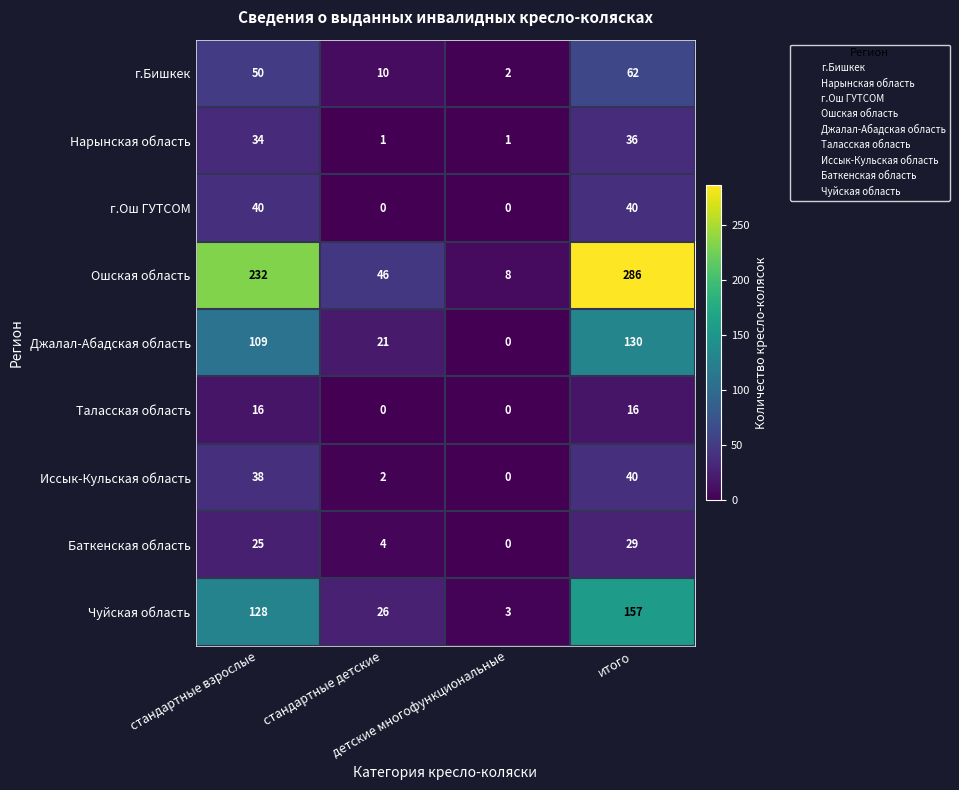

How many Чуйская область values are between 26 and 157?

3